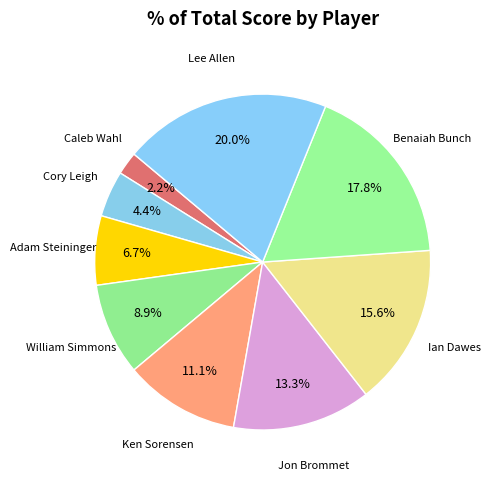

Is there any slice that represents more than half of the pie?

No